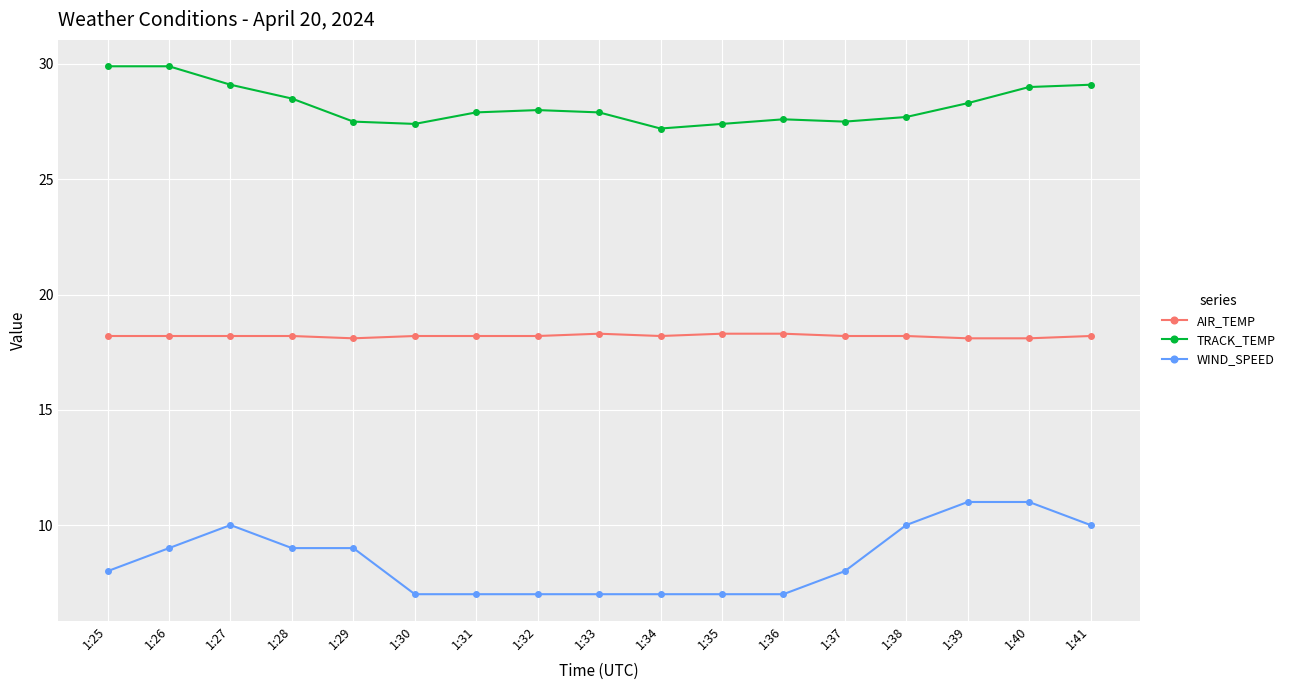

What is the sum of the WIND_SPEED values at 1:34 and 1:25?

15.0